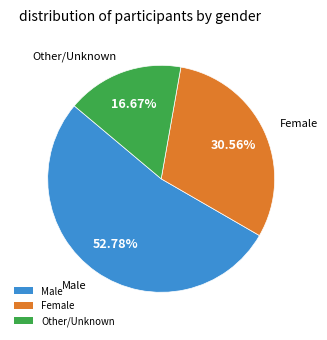

Combined, do Male and Female account for over 50%?

Yes